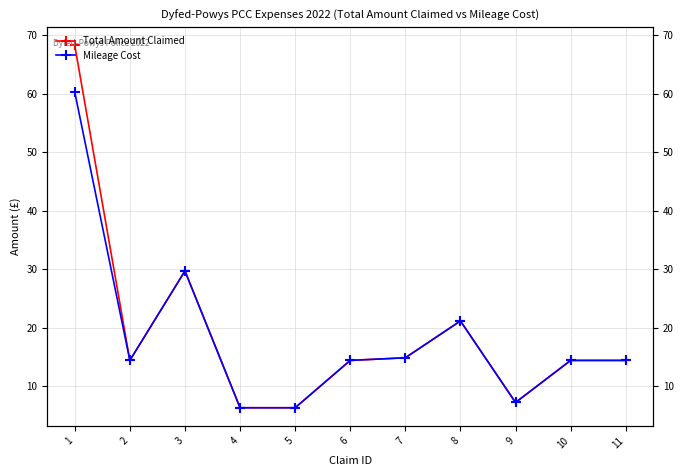

Rank the series by their average value, from highest to lowest.

Total Amount Claimed, Mileage Cost